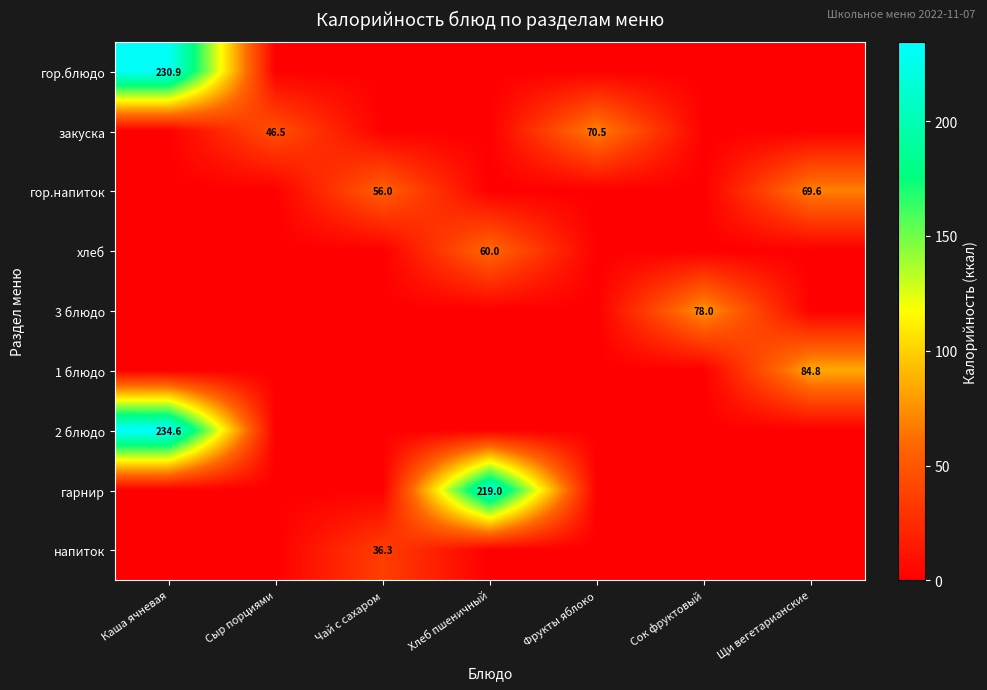

Is it true that закуска equals 70.5 at Фрукты яблоко?

True